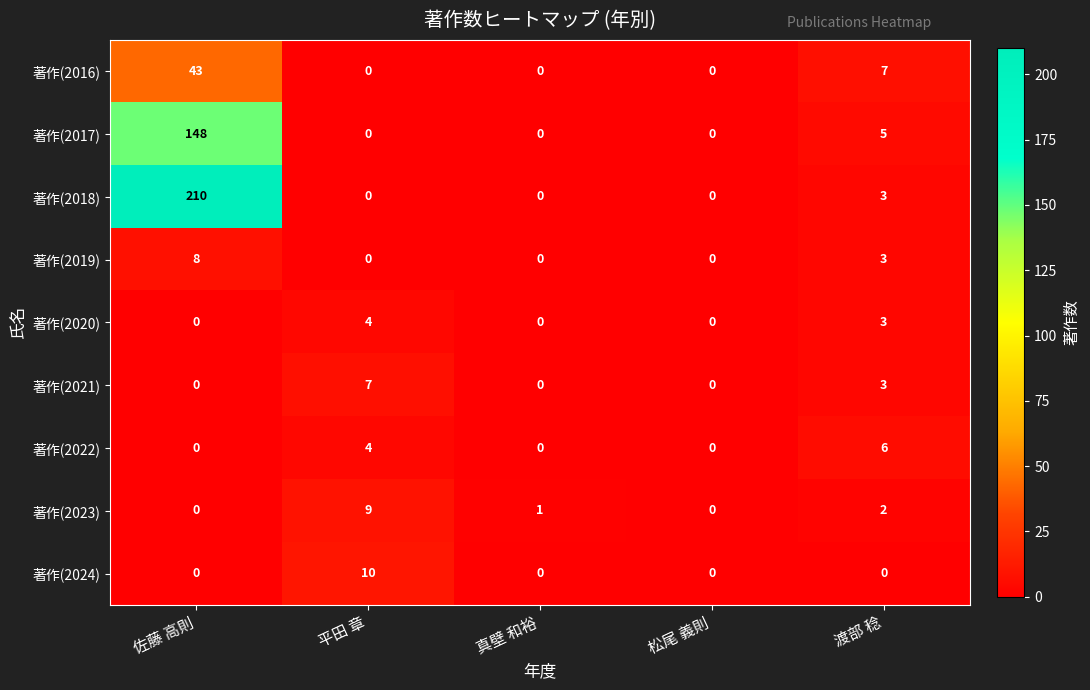

Which series changed the most between 平田 章 and 渡部 稔?

著作(2024)